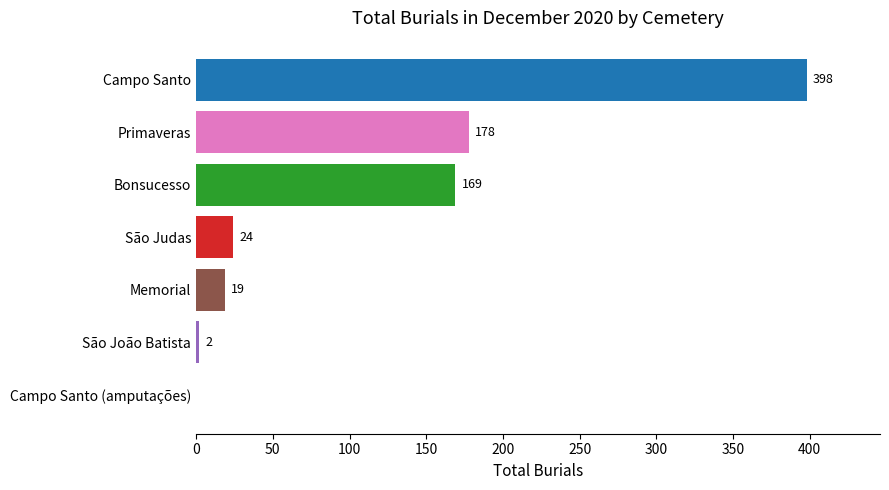

What is the sum of all values?

790